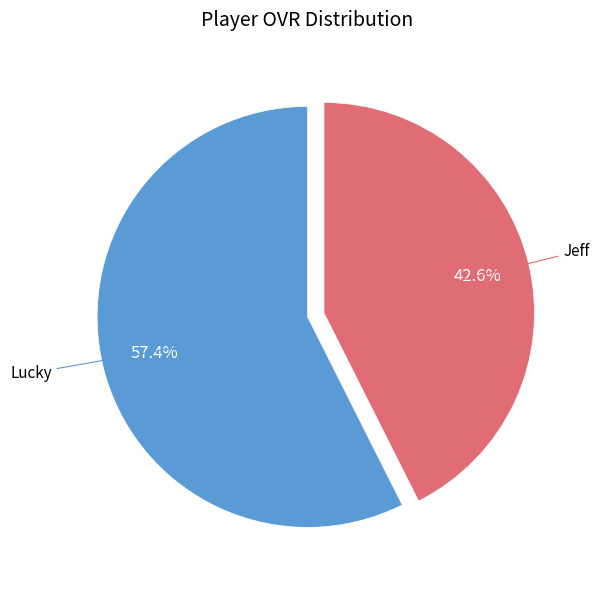

Does any single category account for the majority?

Yes